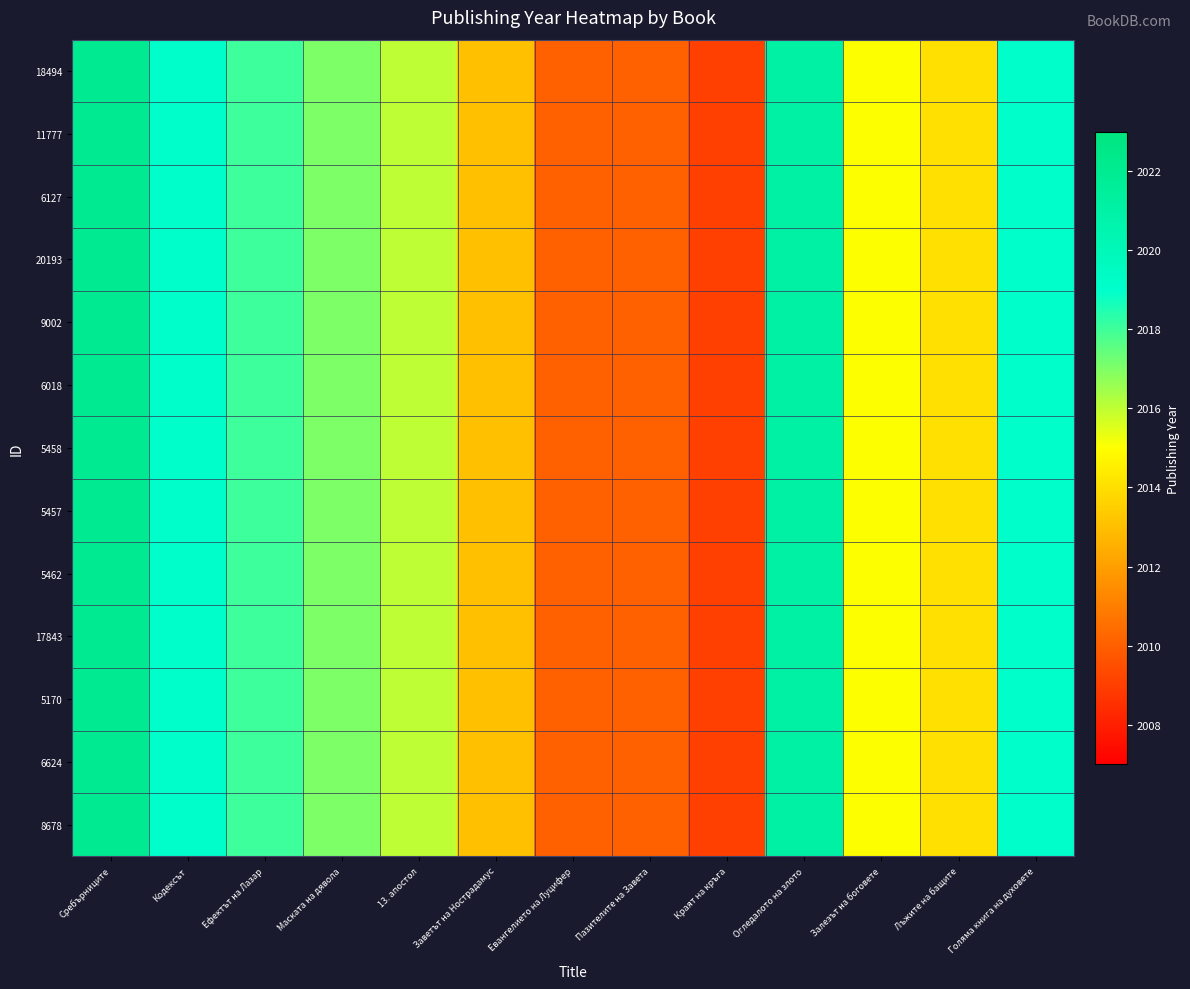

What is the maximum value shown in the chart?

2022